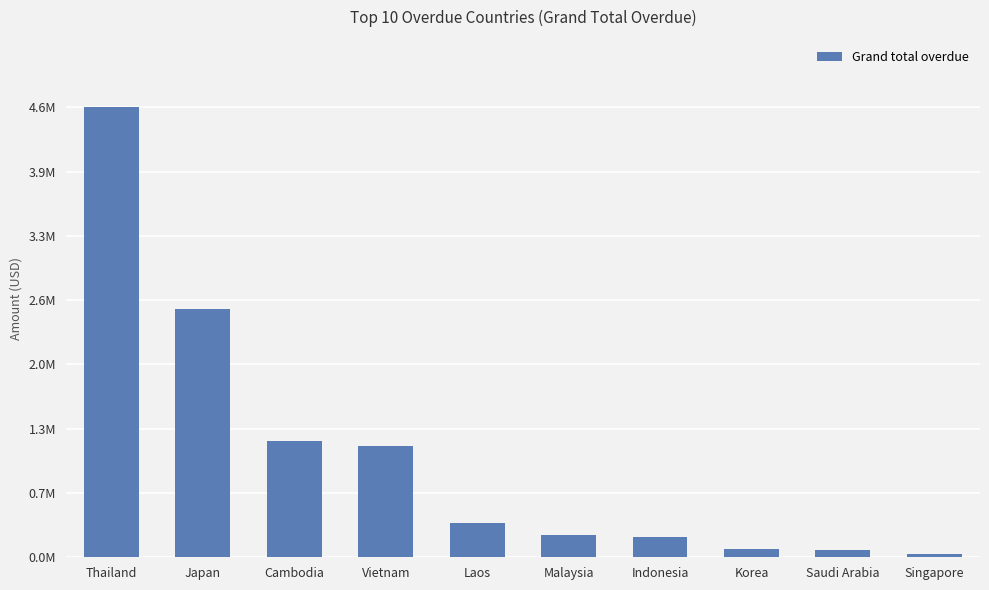

What is the difference between the maximum and second lowest values?

4514672.9